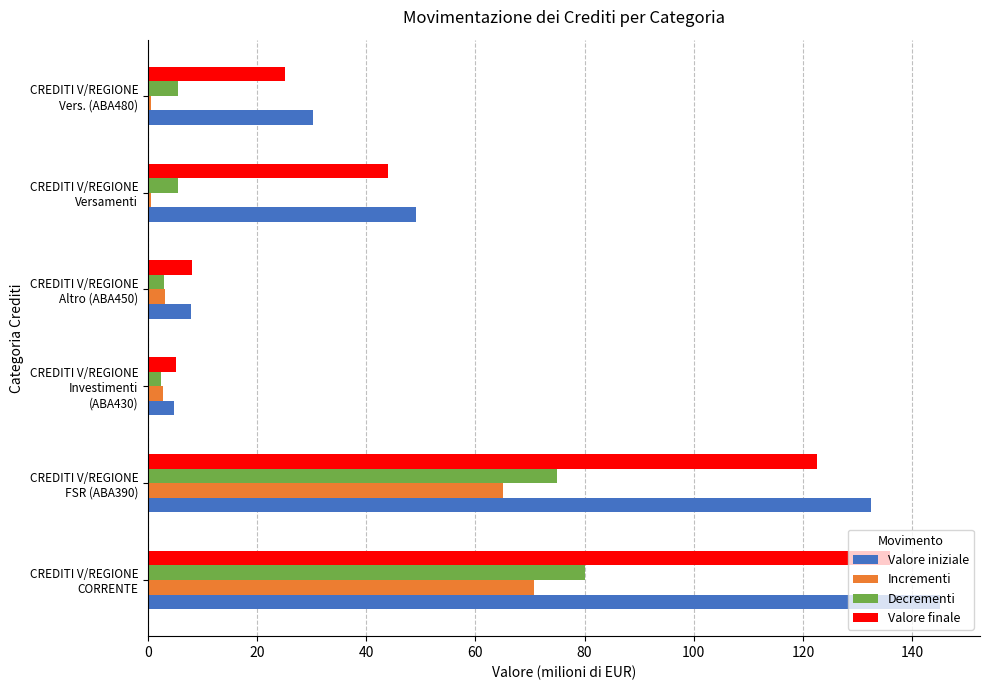

At how many categories does at least one series exceed 56?

2